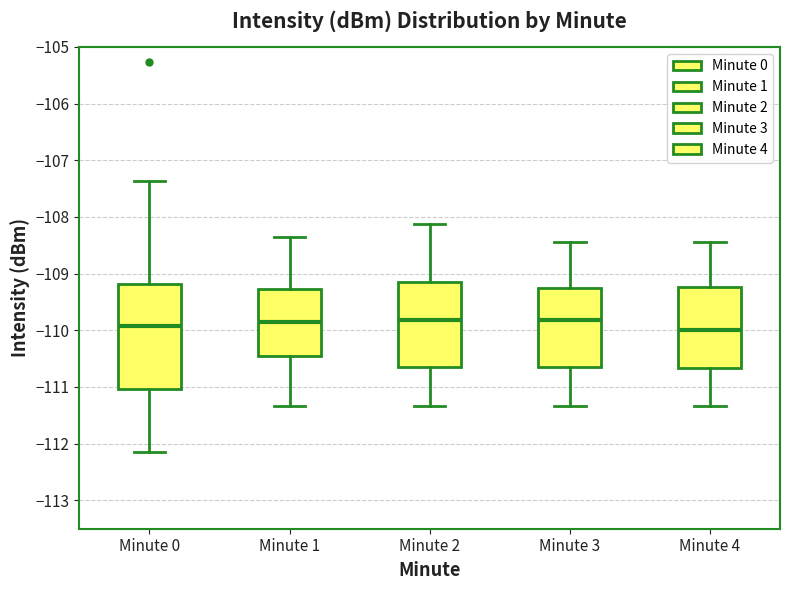

Where is the lower edge of the box for Minute 2 on the y-axis? The values are not printed on the chart, so give them approximately, as read against the axis.

-110.6